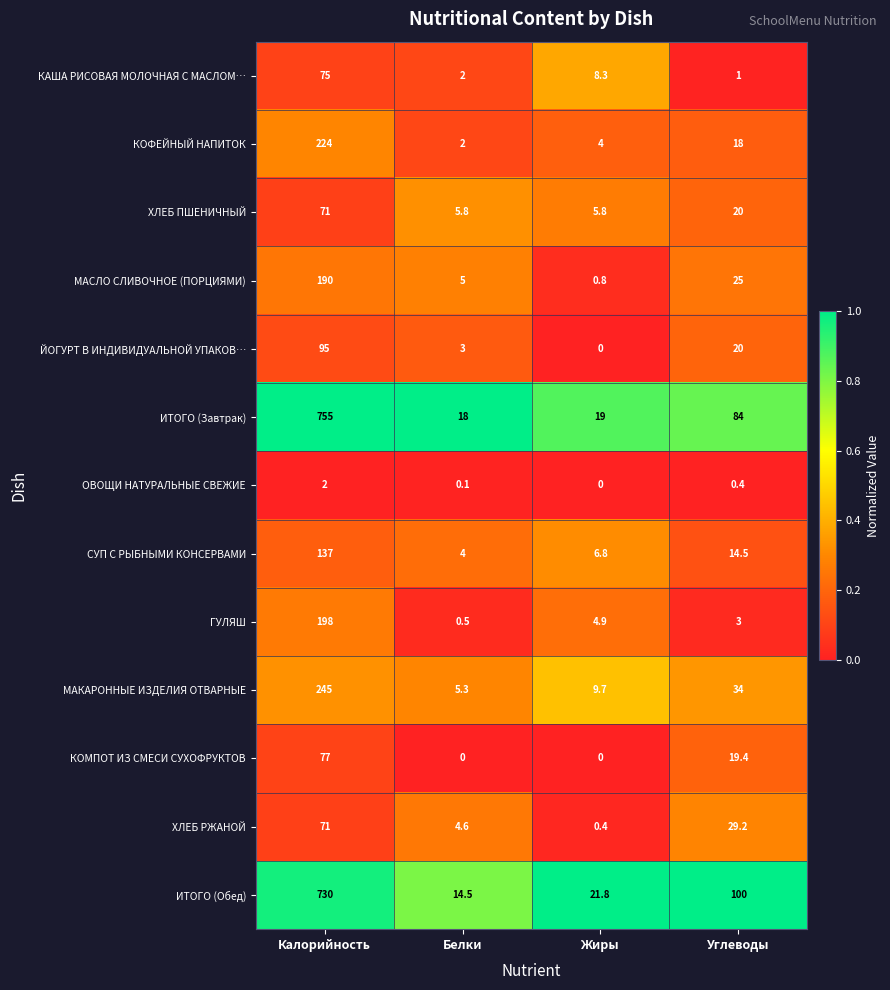

Which series has the largest range (max minus min)?

ИТОГО (Завтрак)